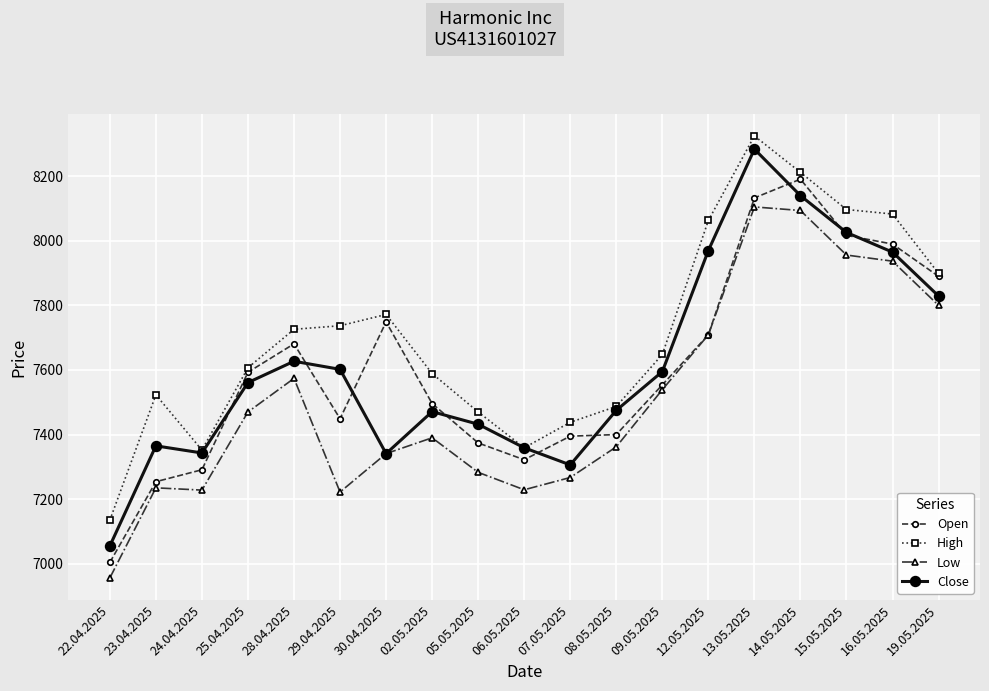

What is the difference between the second highest and second lowest values in the Close series?

834